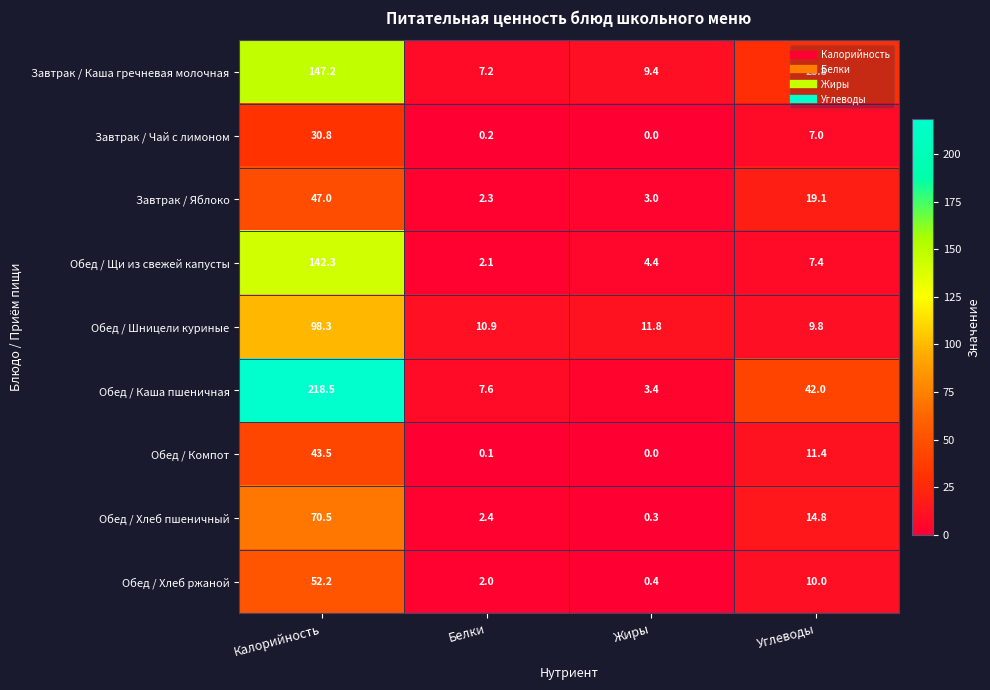

The Обед / Хлеб пшеничный series shows 26.4 at Углеводы. True or false?

False